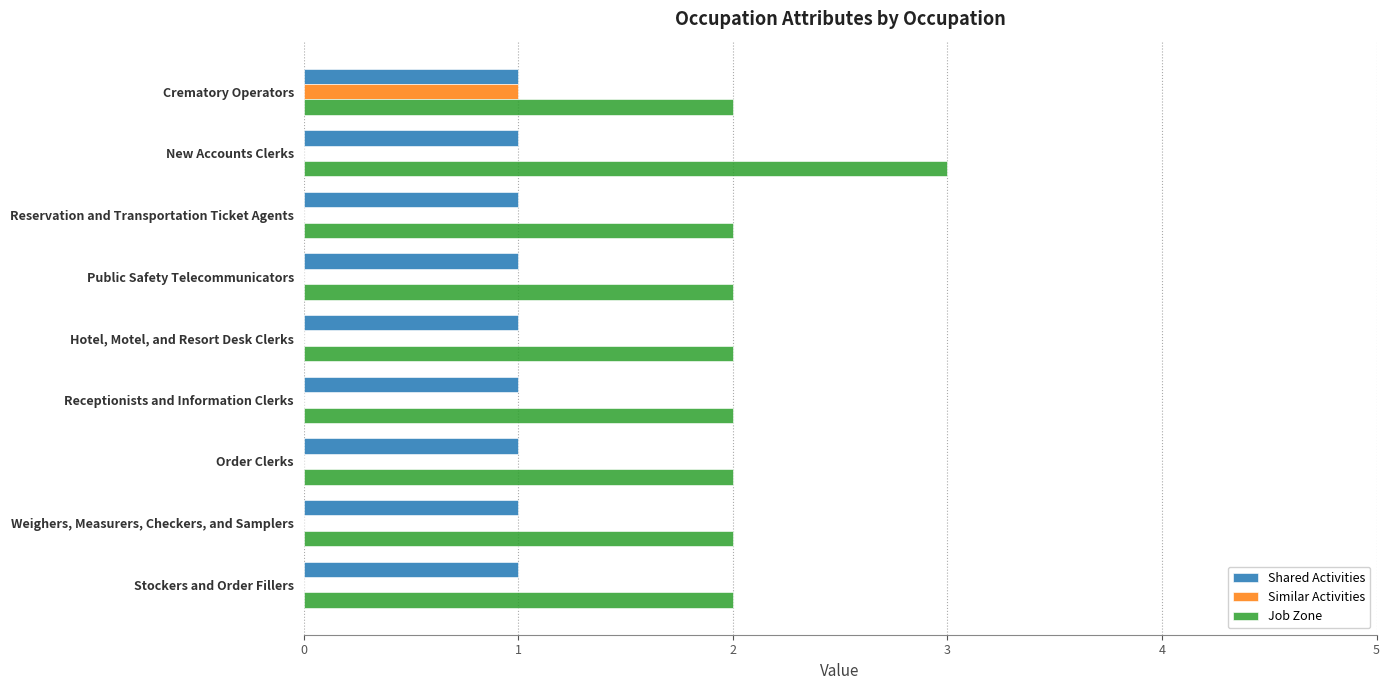

Between Crematory Operators and Weighers, Measurers, Checkers, and Samplers, which series saw the biggest shift?

Similar Activities